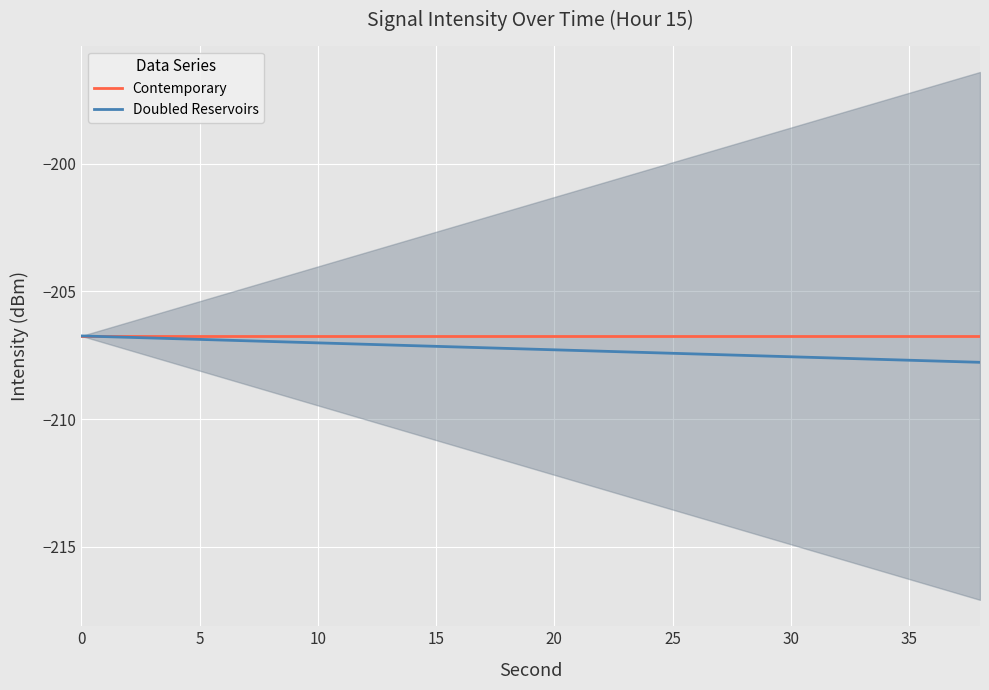

Rank the series by their average value, from lowest to highest.

Doubled Reservoirs, Contemporary